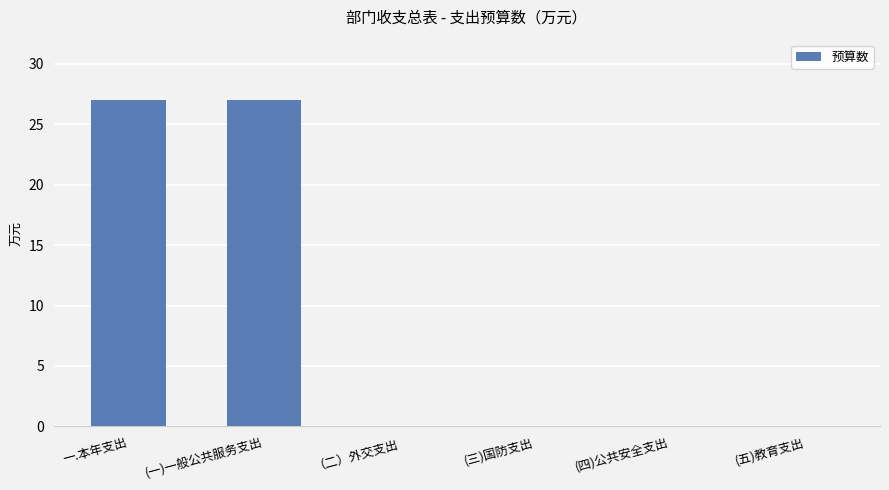

Between (一)一般公共服务支出 and (五)教育支出, which is larger?

(一)一般公共服务支出